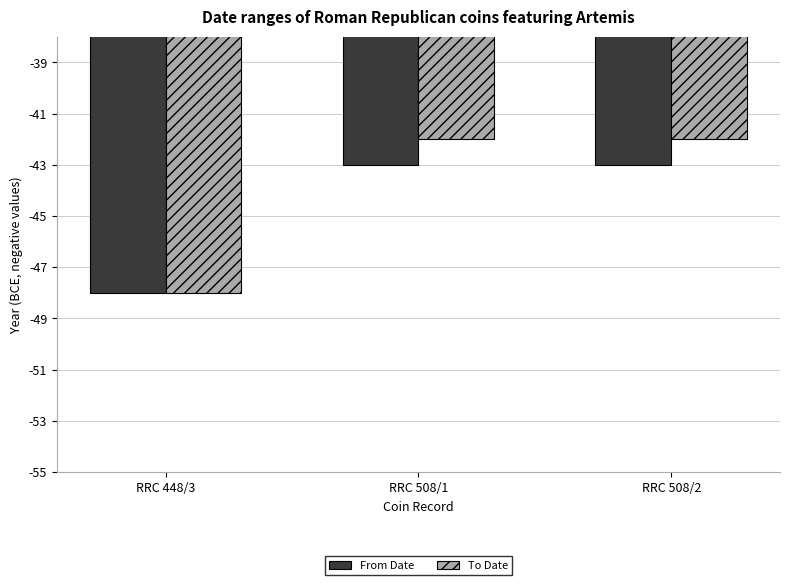

What is the lowest value of the To Date series?

-48